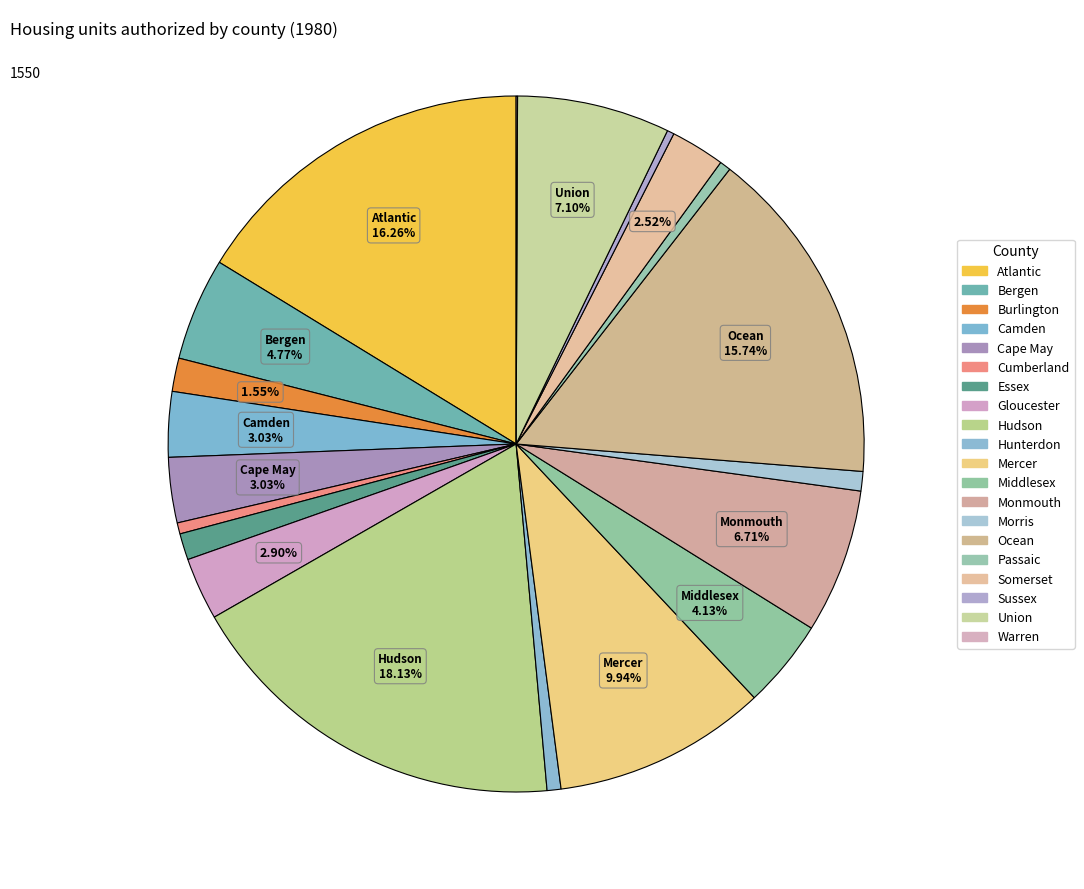

Does any single category account for the majority?

No